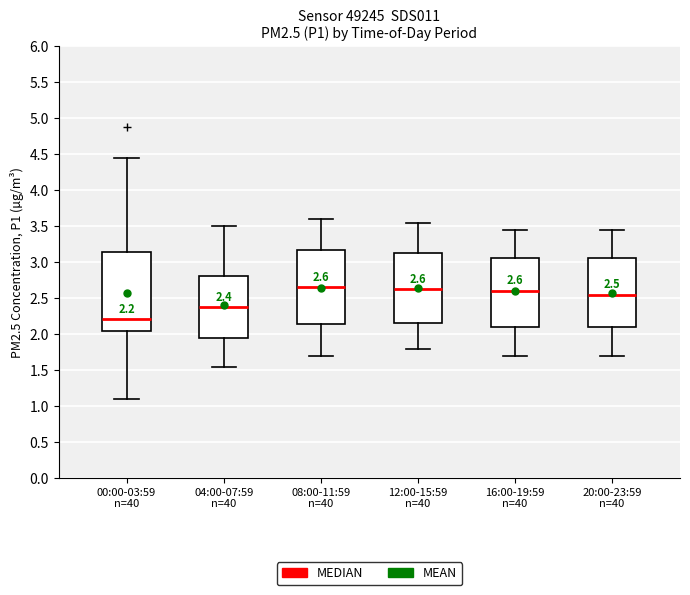

Comparing the boxes themselves (not the whiskers), which one is the tallest?

00:00-03:59 n=40